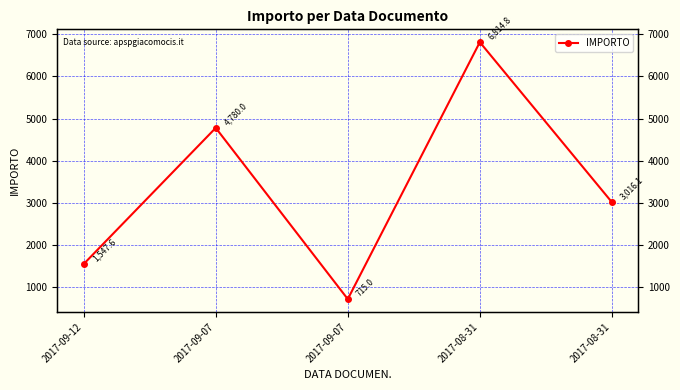

Between 2017-08-31 and 2017-09-12, which is larger?

2017-08-31